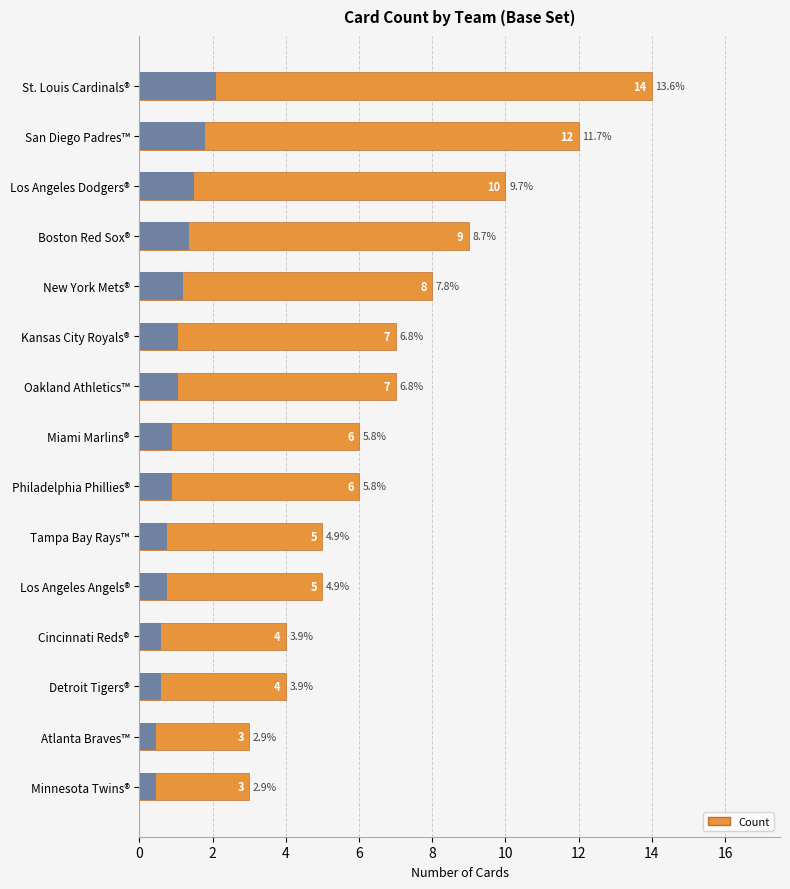

How many data points are less than 6?

6